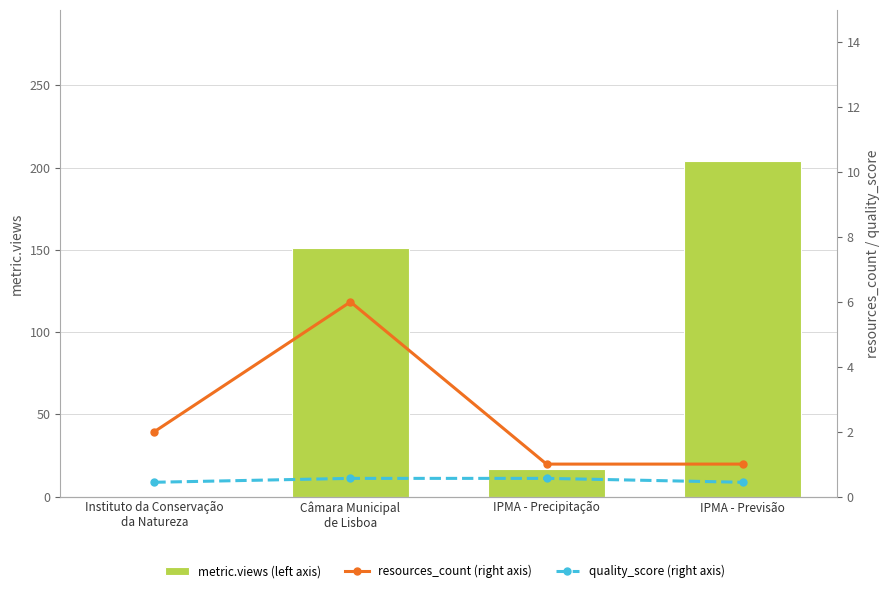

What is the greatest value displayed?

204.0